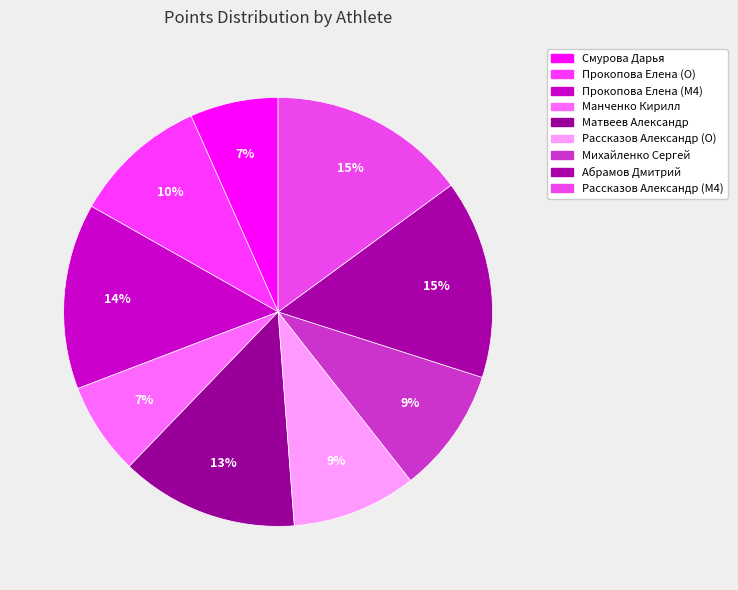

How many slices are in this pie chart?

9